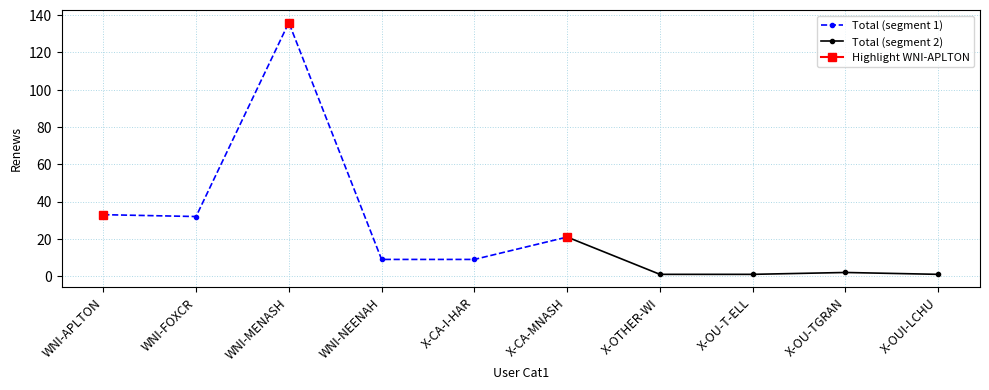

Is this an area chart (filled region under the line)?

No